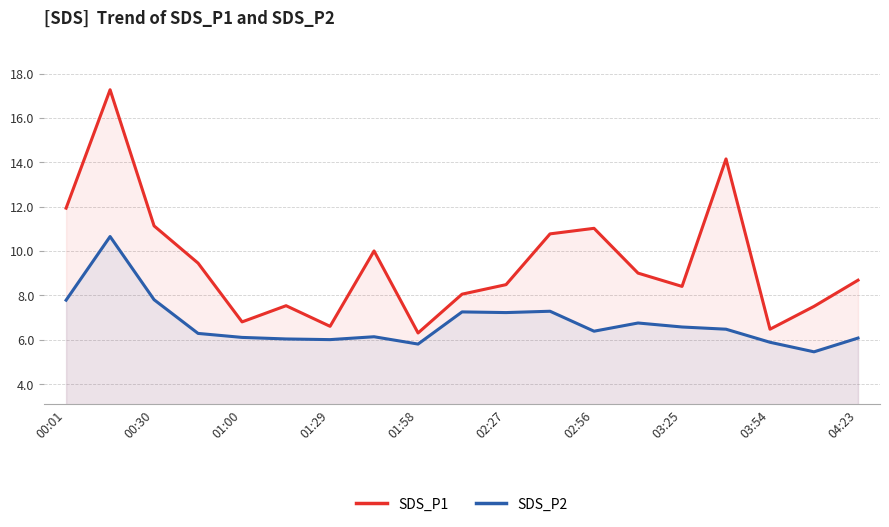

The SDS_P1 series shows 8.5 at 02:27. True or false?

True